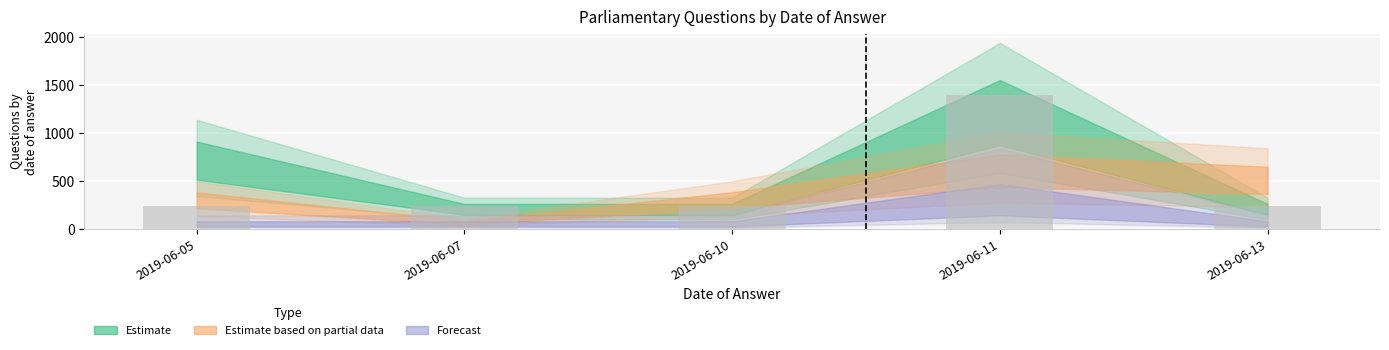

Reading right to left, list all the values displayed in this chart.

233.1	1398.9	233.1	233.1	233.1